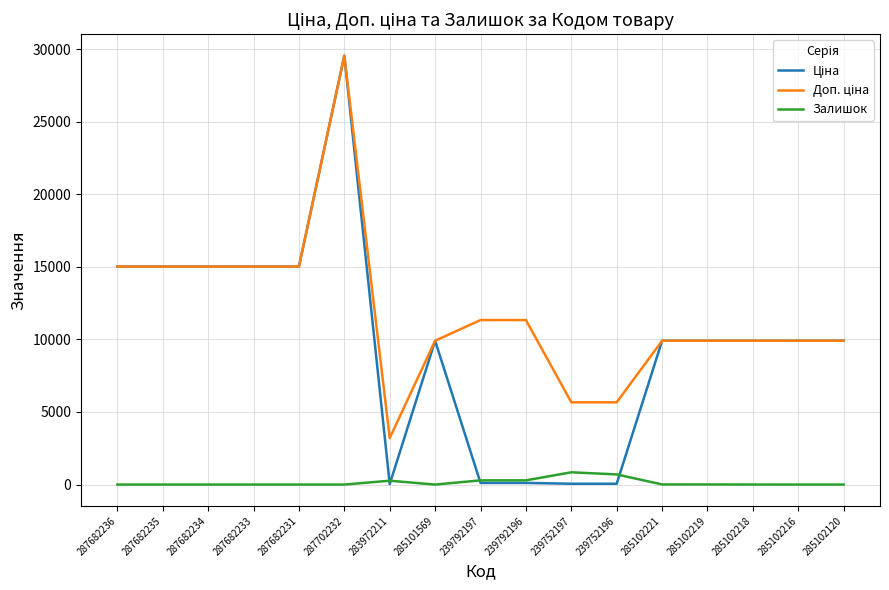

What is the total value across all series at 239752197?

6568.7